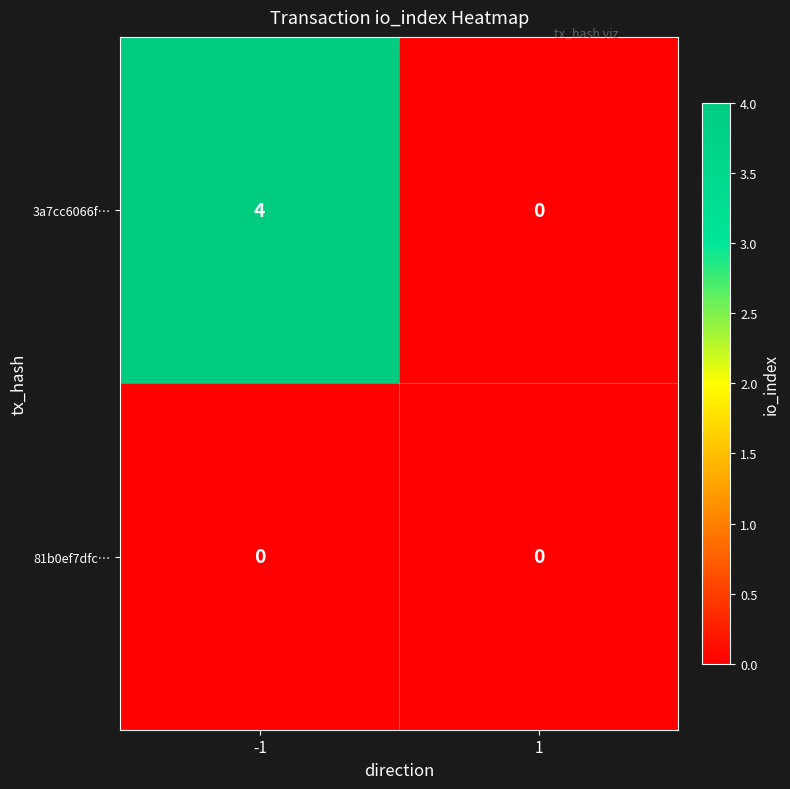

At -1, list the series in order from smallest to largest.

81b0ef7dfc…, 3a7cc6066f…